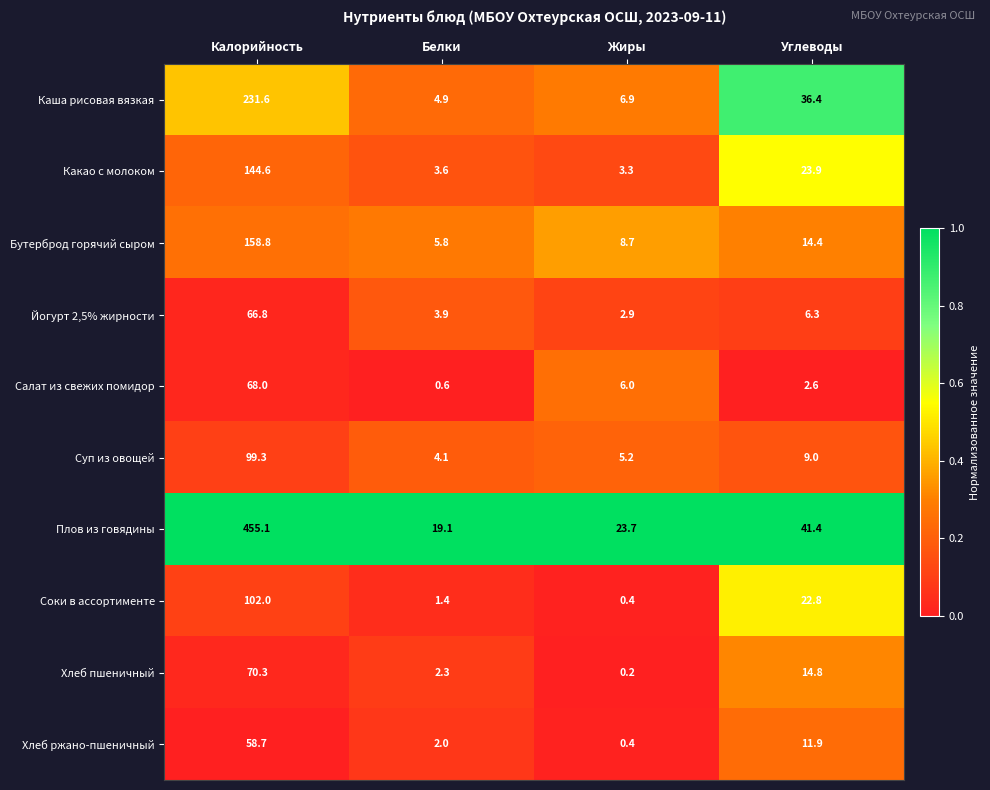

True or false: Какао с молоком has a value of 23.9 at Углеводы.

True